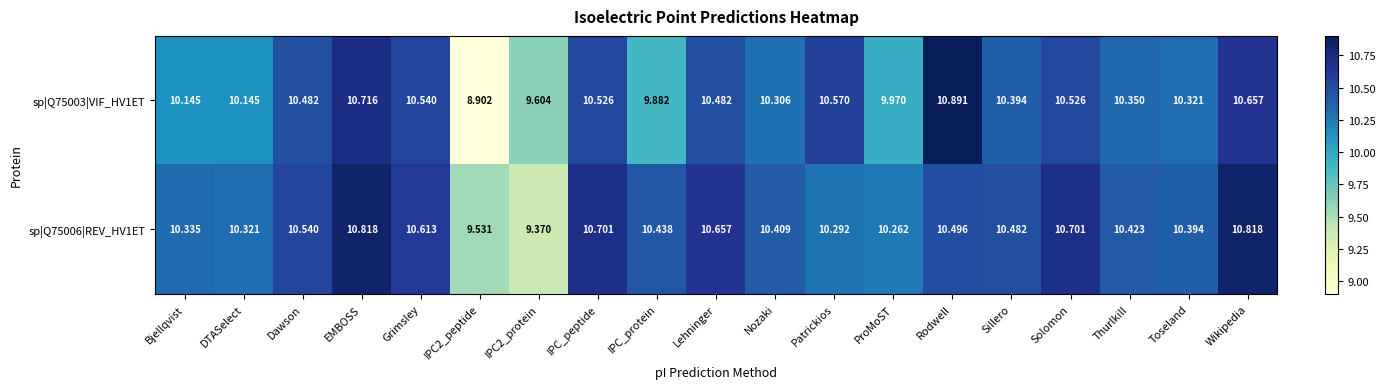

Where does the sp|Q75003|VIF_HV1ET series first go above 10?

Bjellqvist